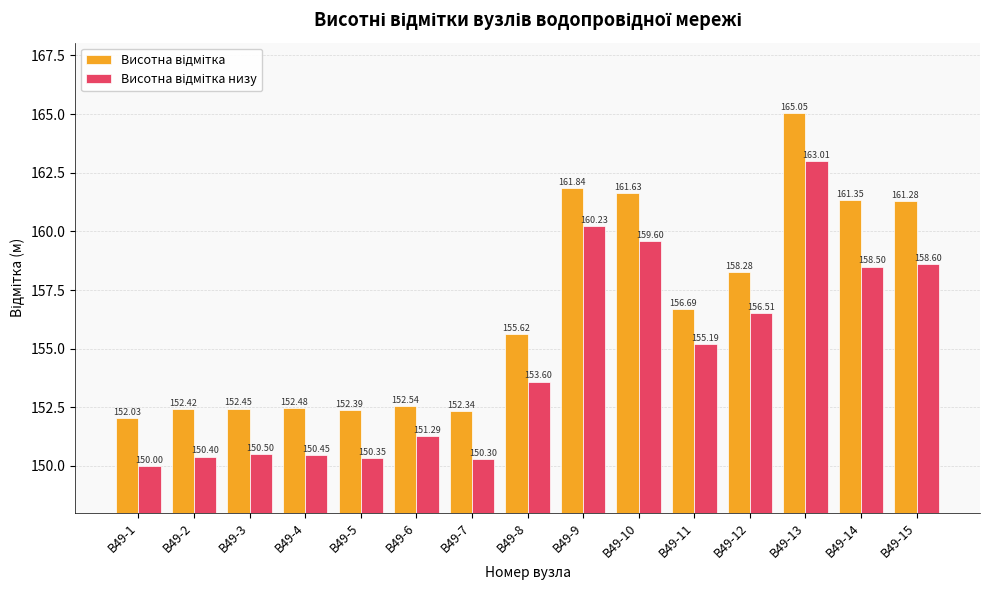

What is the difference between the highest and lowest values at В49-10?

2.0